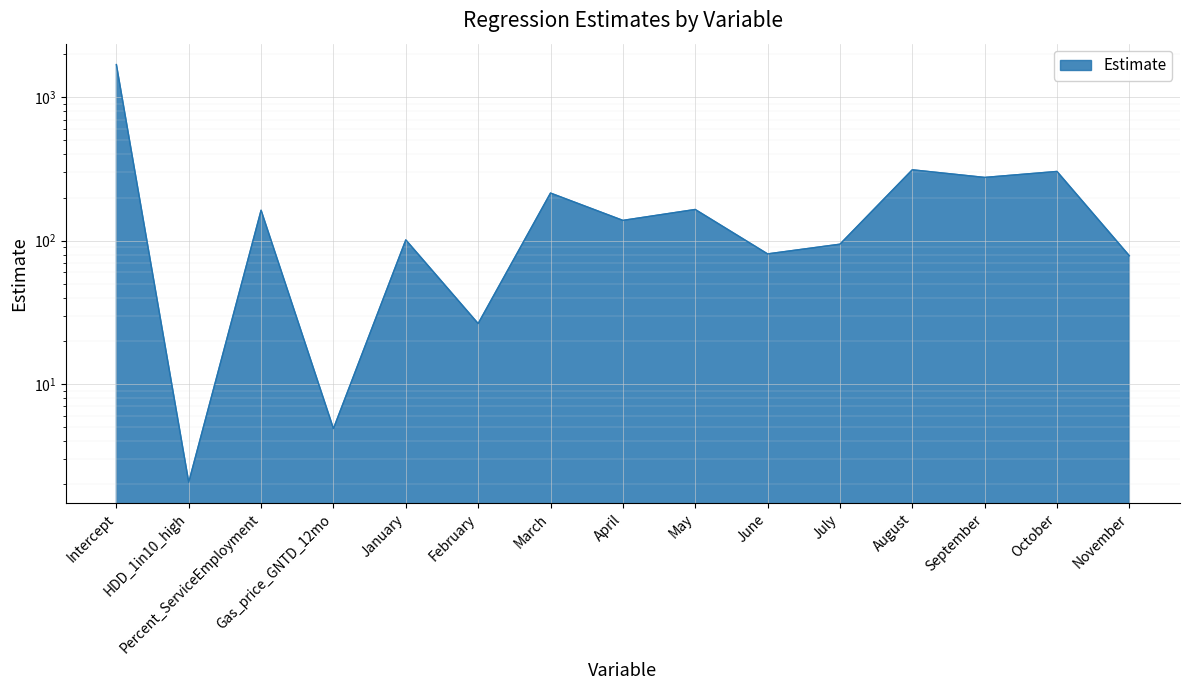

What is the sum of all values?

3653.9